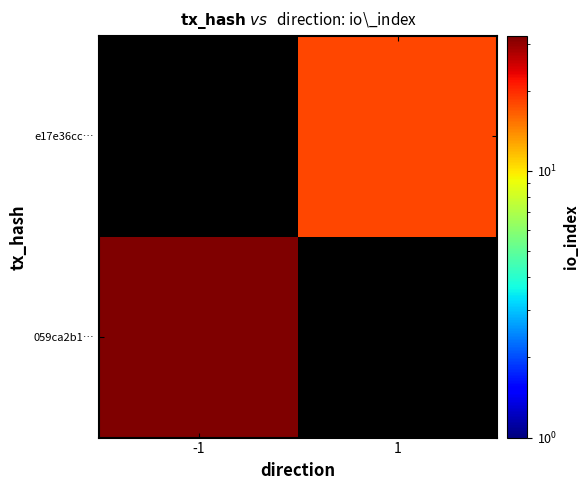

Which category has the lowest value in the e17e36cc… series?

-1